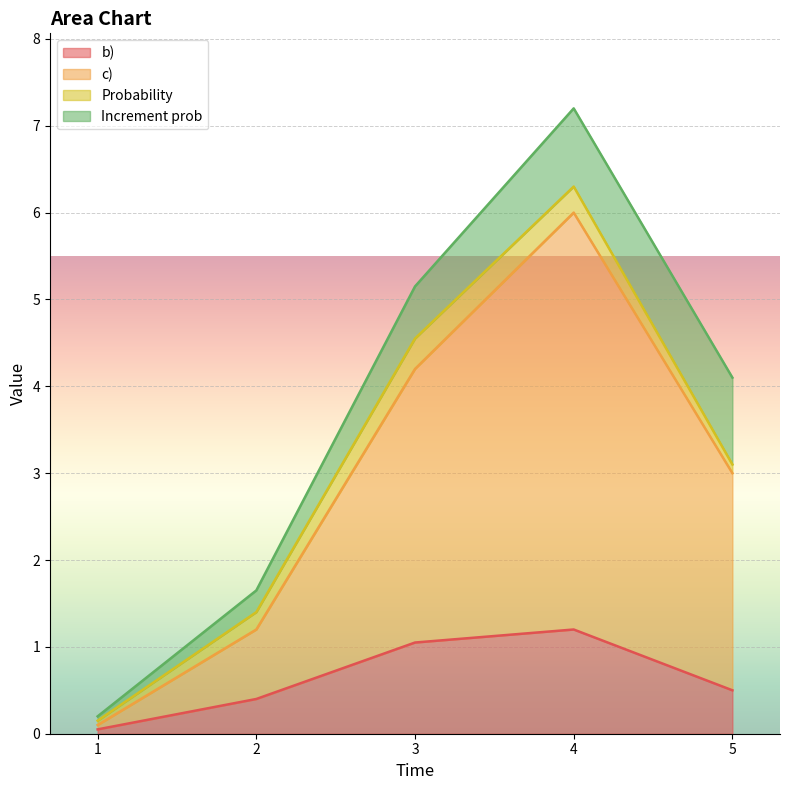

What is the value of the b) point at the 2nd from the left?

0.4